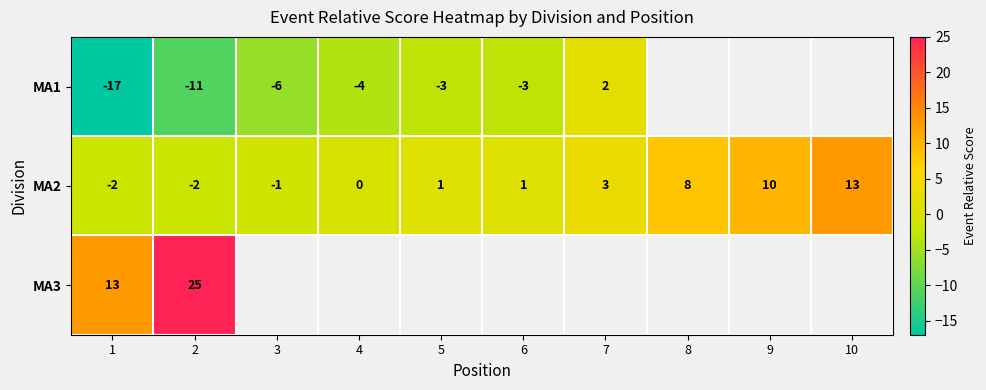

The value of MA2 at 9 is 10. True or false?

True